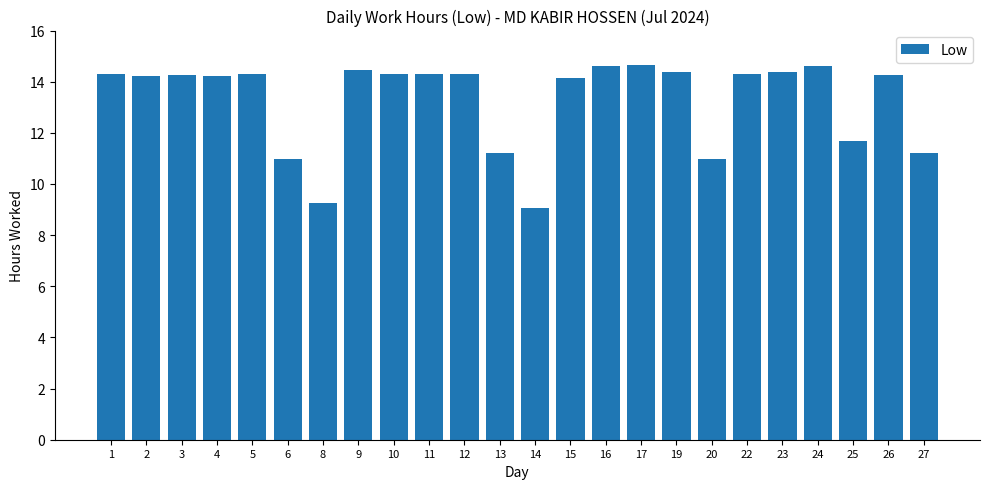

What is the value of the 12th bar from the left?

11.2